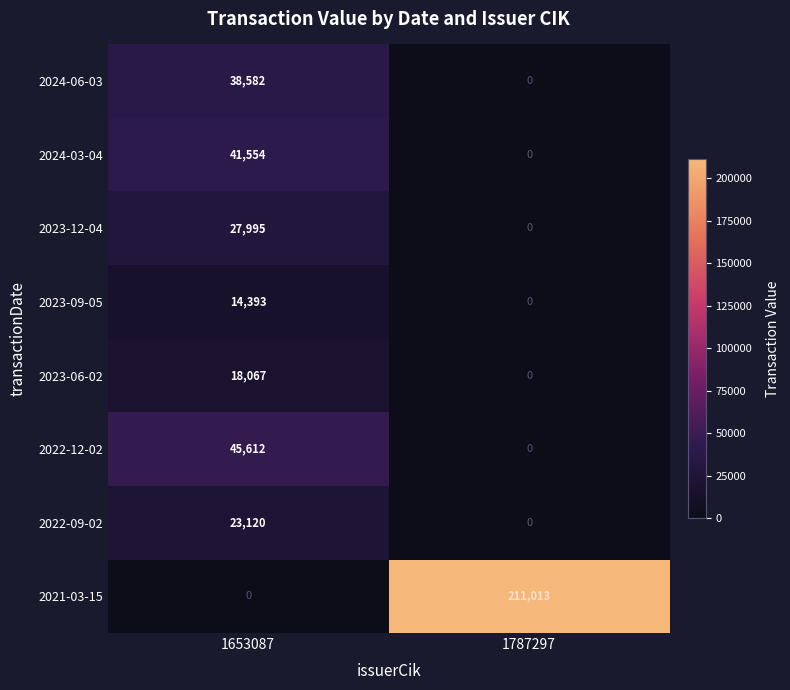

Is it true that 2023-06-02 equals 11460 at 1787297?

False